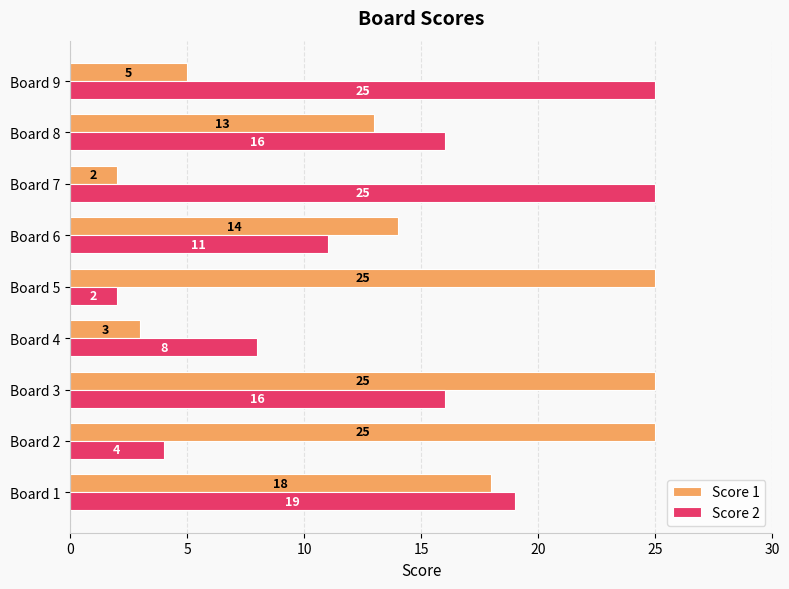

What is the highest value of the Score 2 series?

25